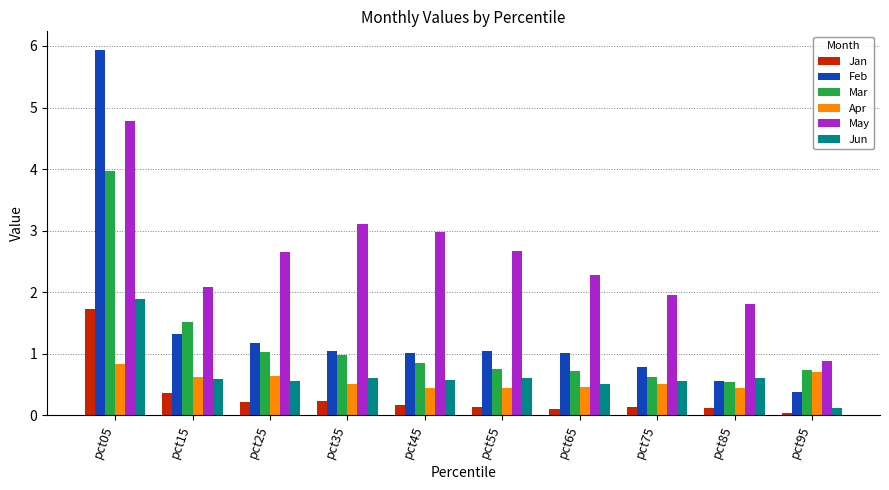

Which category has the lowest value across all series?

pct95